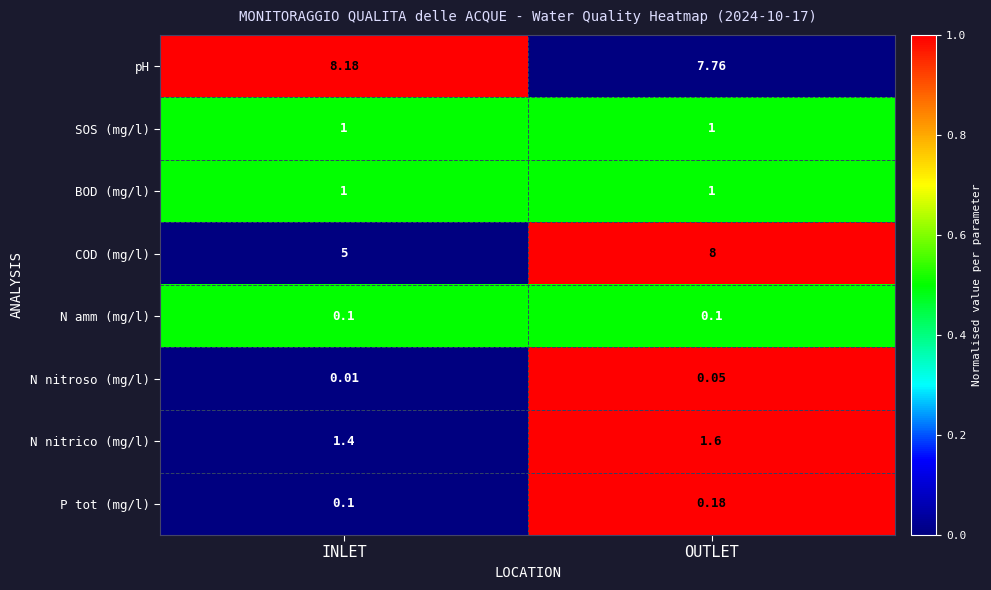

Which series has the largest range (max minus min)?

COD (mg/l)